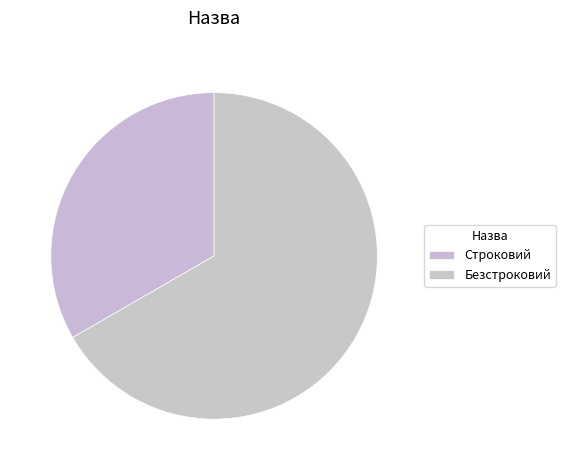

Which slice is the largest?

Безстроковий